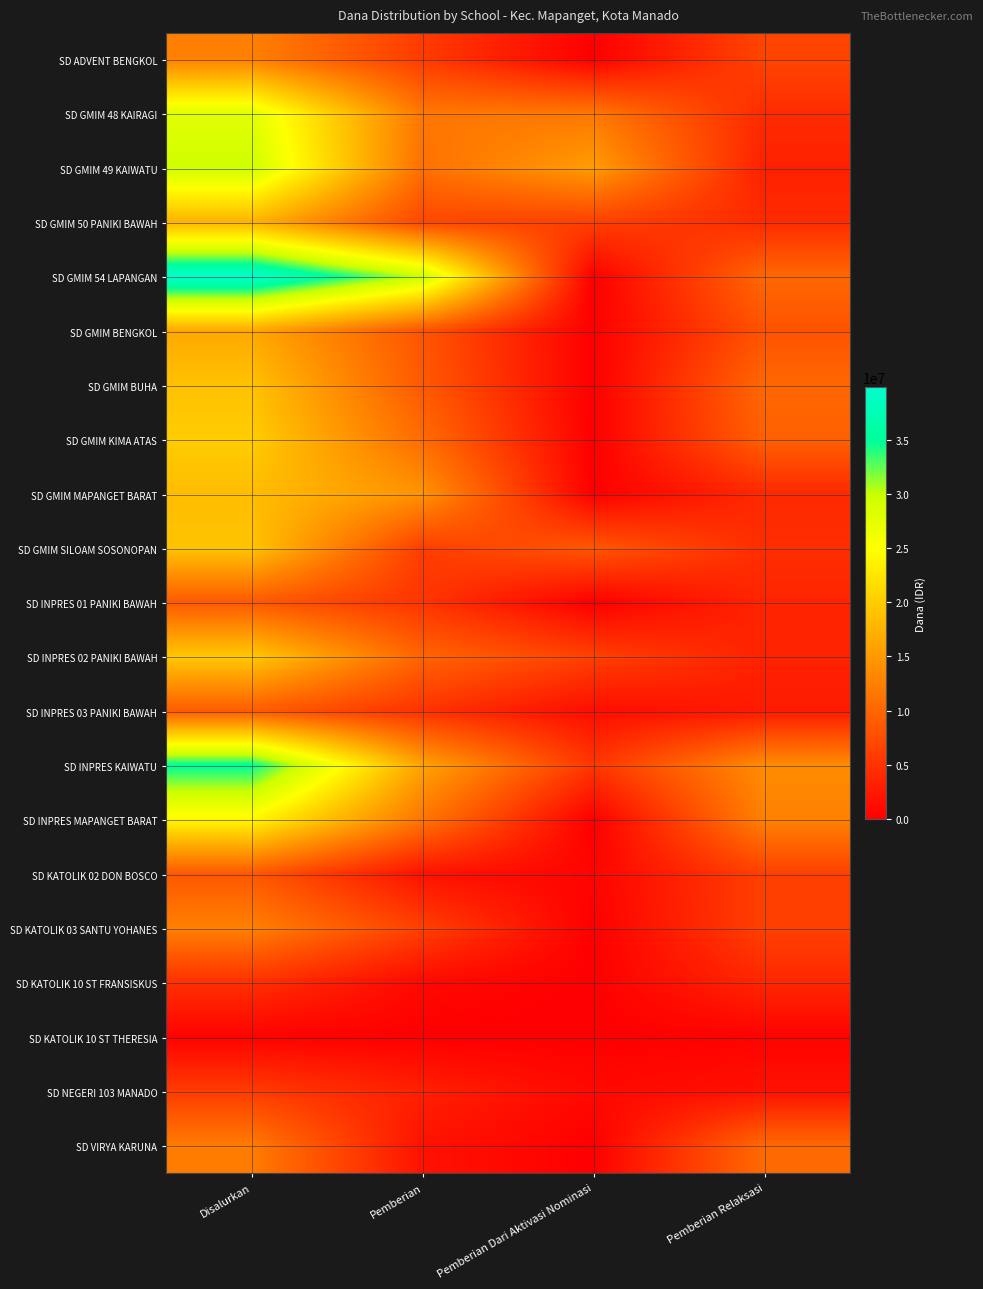

What is the total value across all series at Pemberian?

174825000